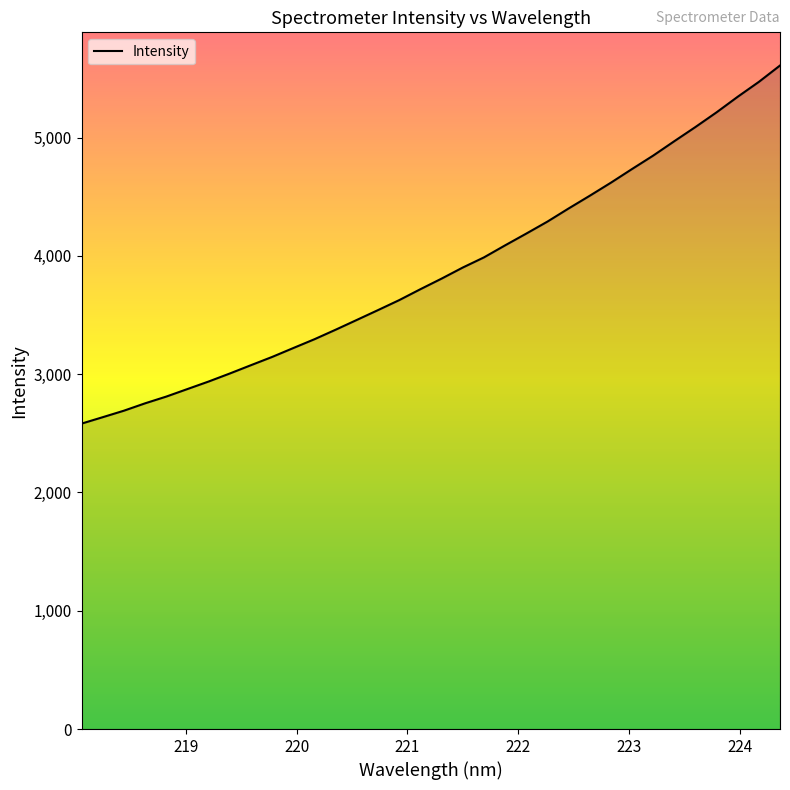

What is the minimum value shown in the chart?

2581.7